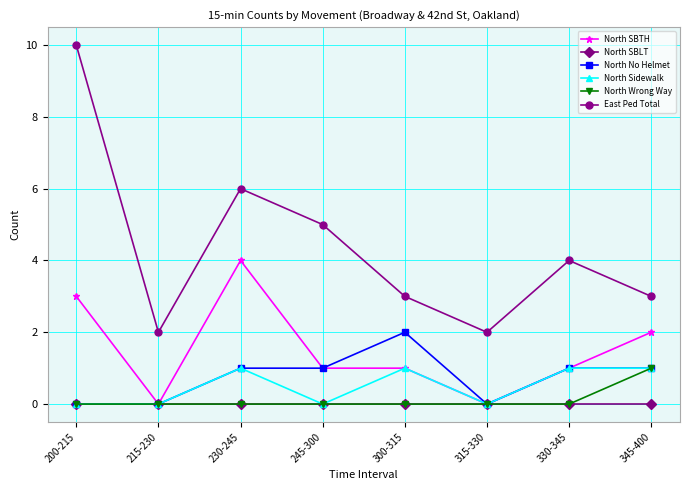

True or false: North Wrong Way and East Ped Total intersect in this chart.

False